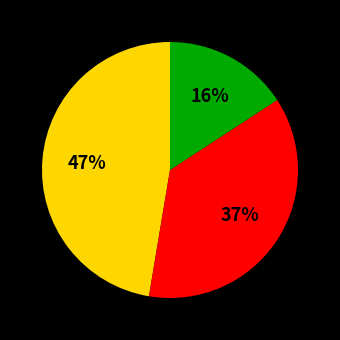

Is there any slice that represents more than half of the pie?

No